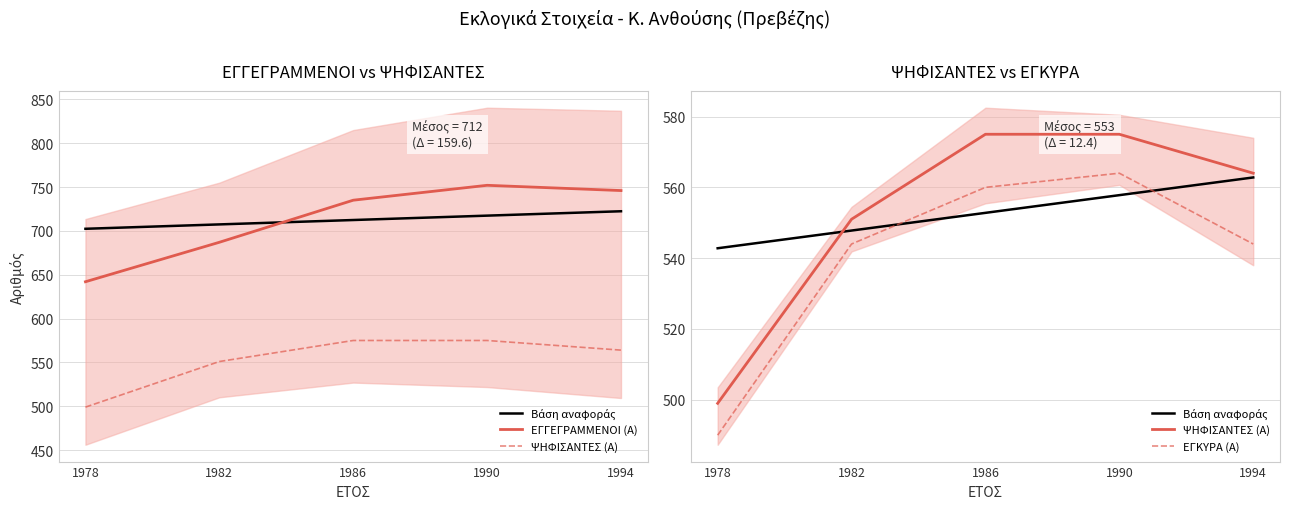

Rank the series by their maximum value, from lowest to highest.

Βάση αναφοράς, ΕΓΚΥΡΑ (Α), ΨΗΦΙΣΑΝΤΕΣ (Α), ΕΓΓΕΓΡΑΜΜΕΝΟΙ (Α)